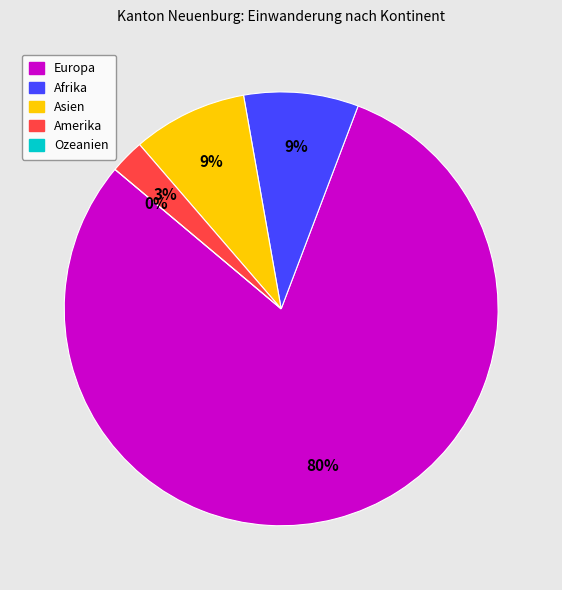

Which slice represents more than half of the pie?

Europa